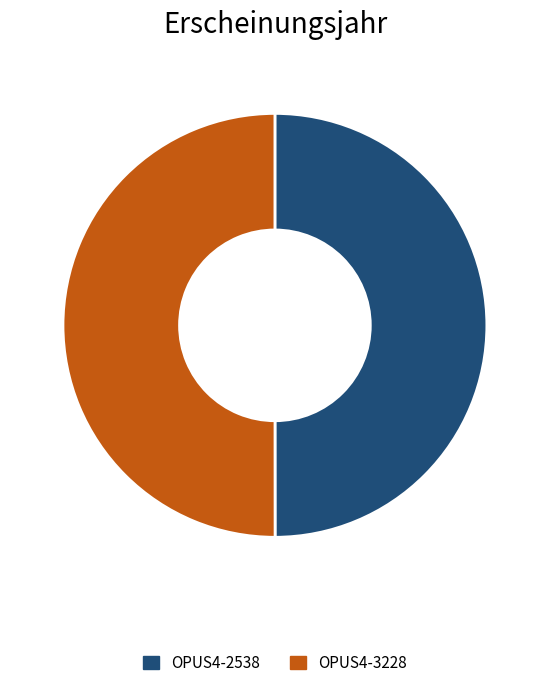

Is it true that OPUS4-2538 is 50% of the pie?

True